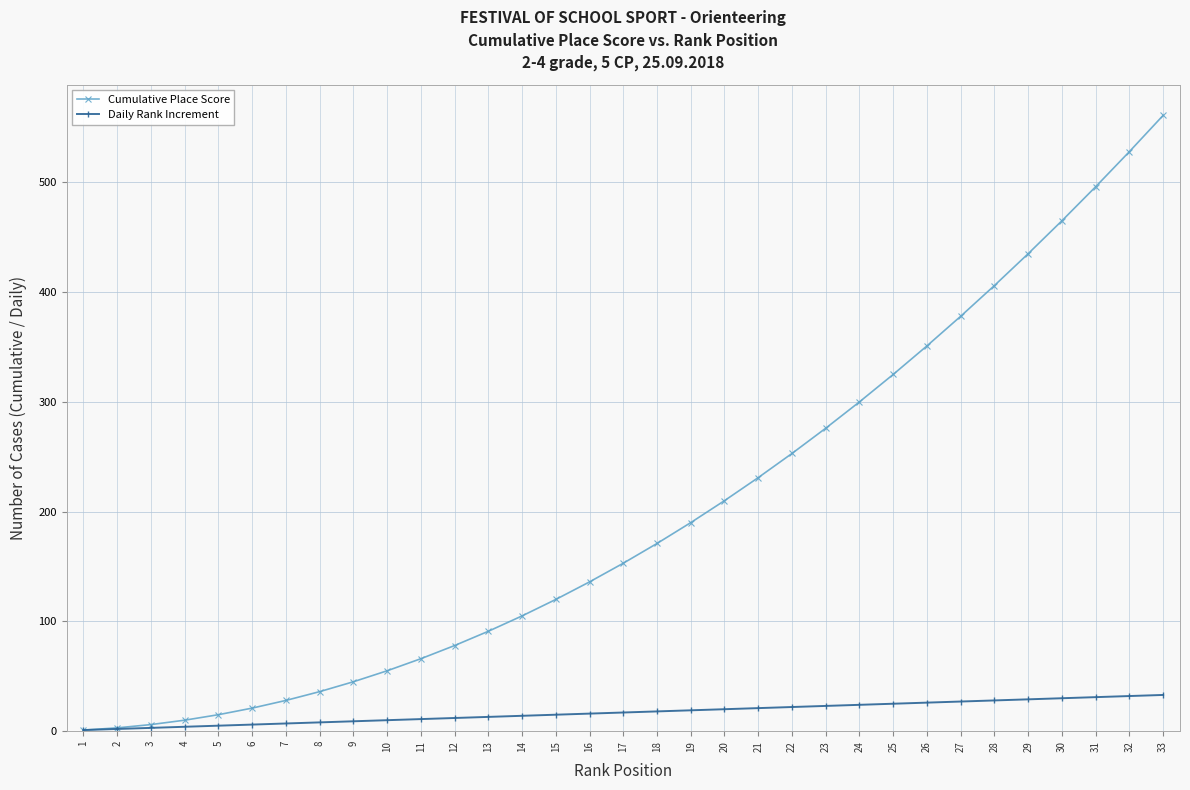

True or false: Daily Rank Increment has a value of 44 at 26.

False